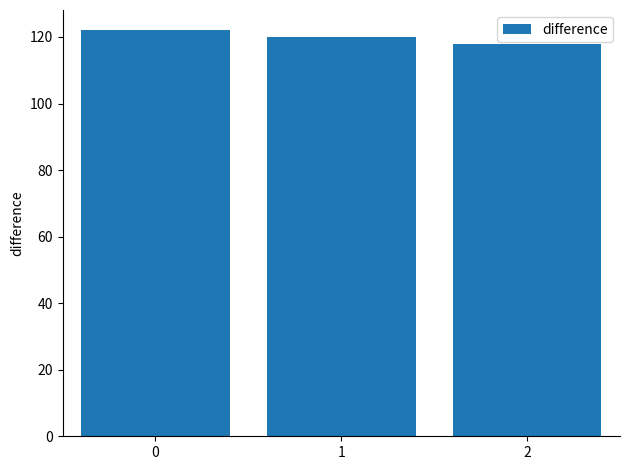

How many data points are less than 120?

1